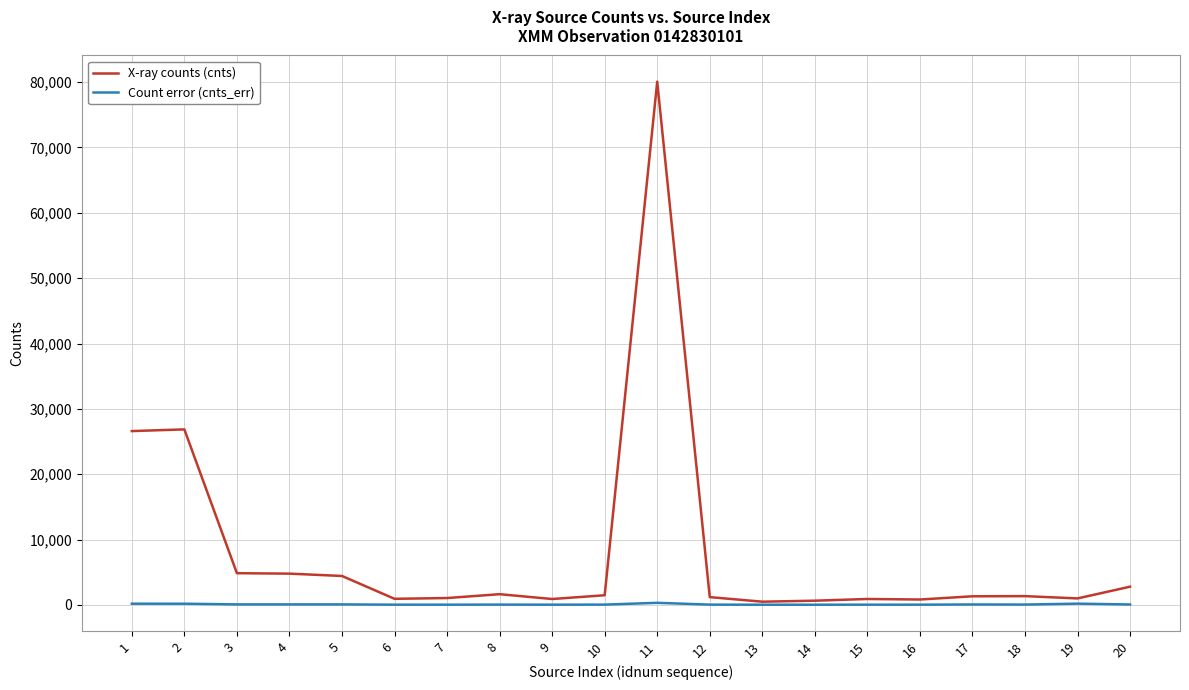

Which series has the widest spread of values?

X-ray counts (cnts)